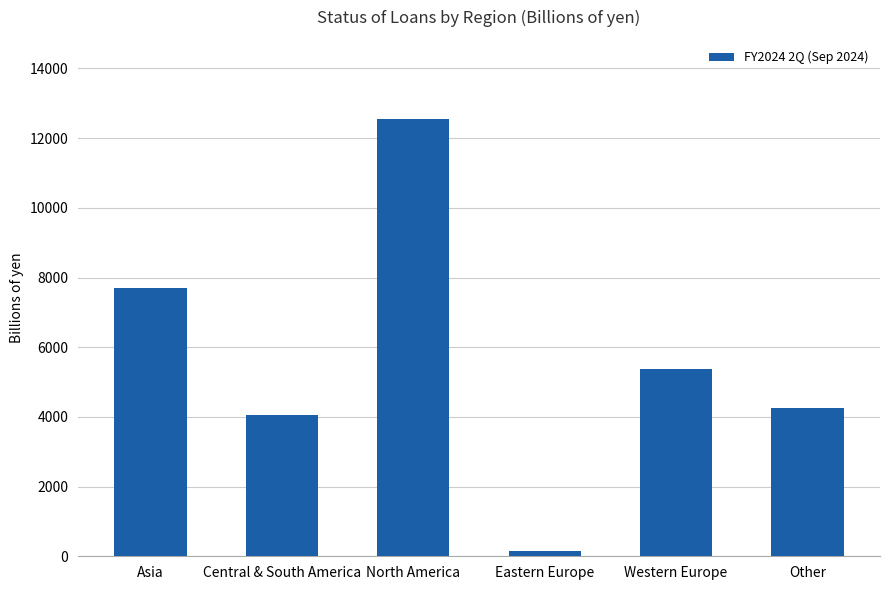

The value at Other is 1215.7. True or false?

False